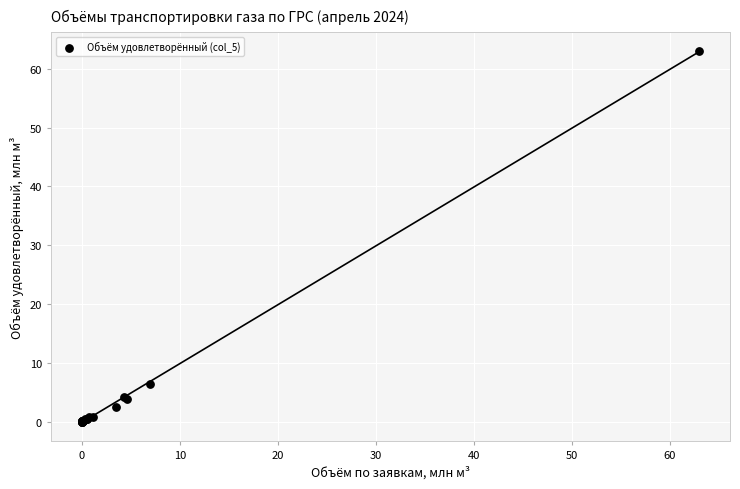

What Y value in the scatter plot is closest to 31?

6.4